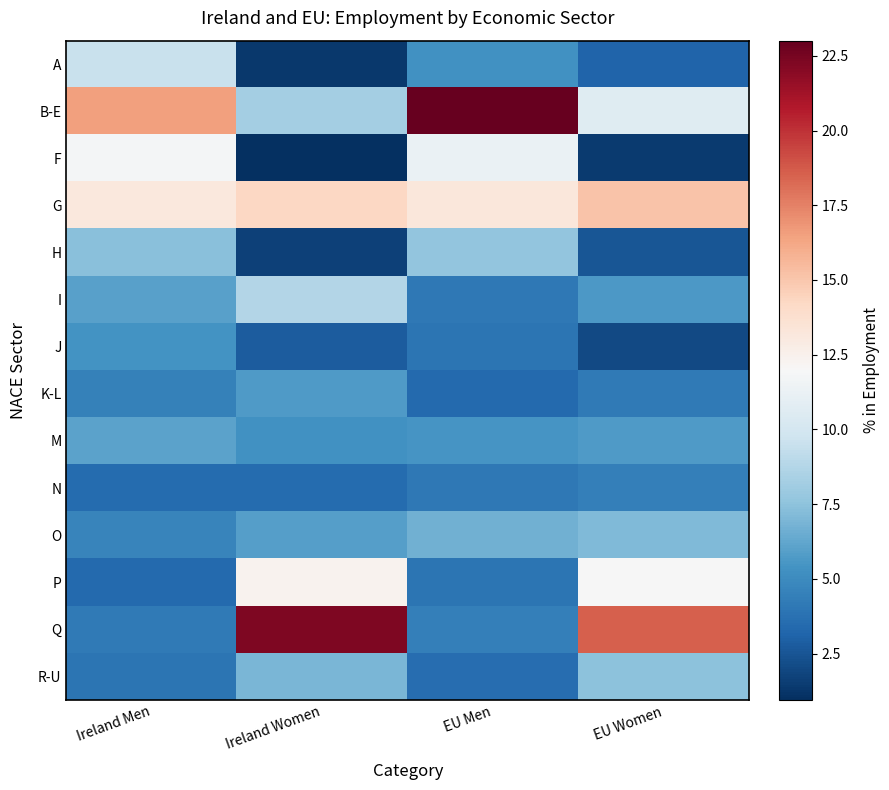

At how many categories does at least one series exceed 18?

3